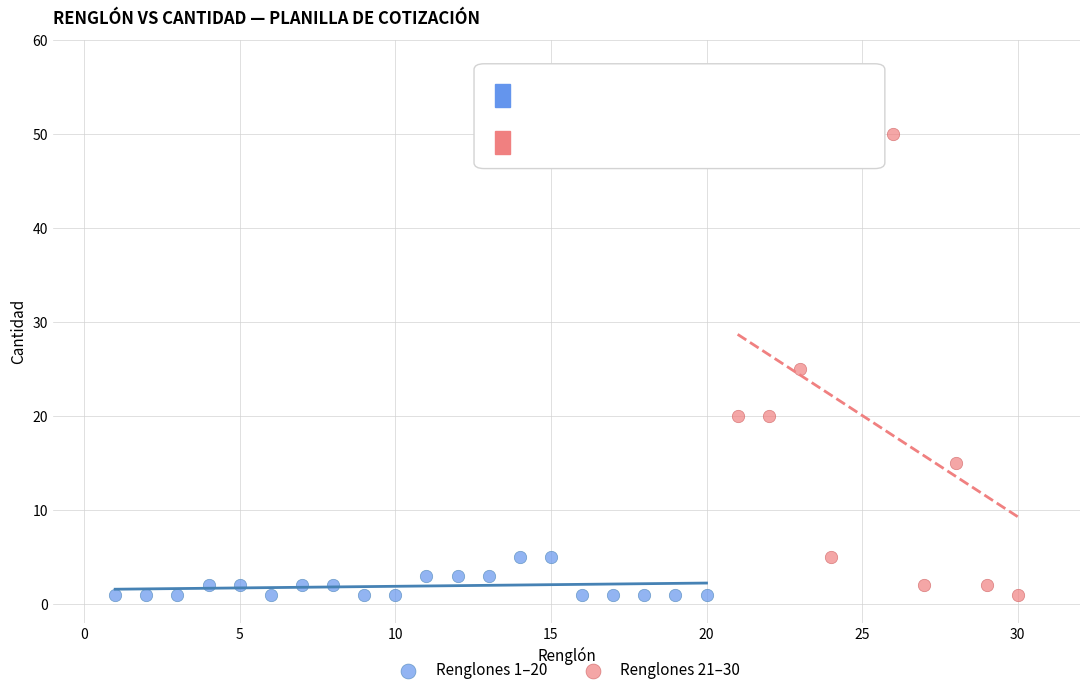

What are all the series names shown in the legend?

Renglones 1–20, Renglones 21–30